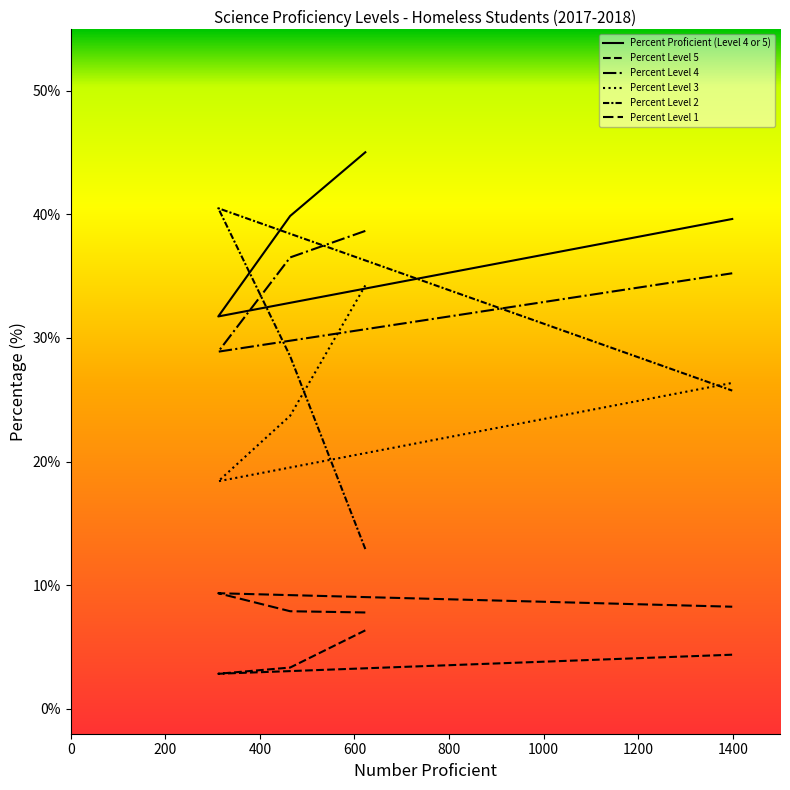

Is the value of Percent Proficient (Level 4 or 5) at 200 greater than the value of Percent Level 5 at 200?

Yes